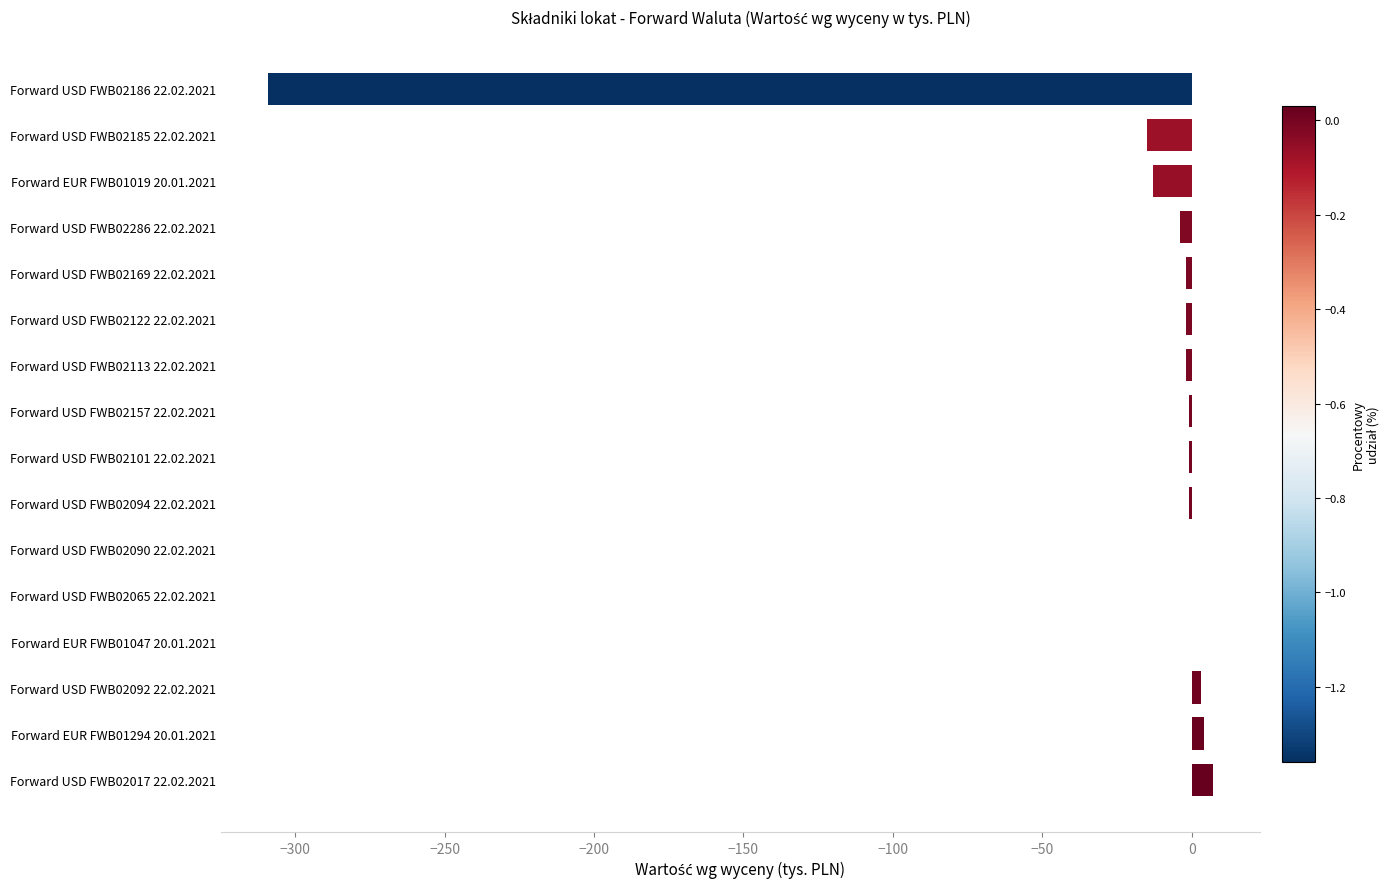

What is the maximum value shown in the chart?

7